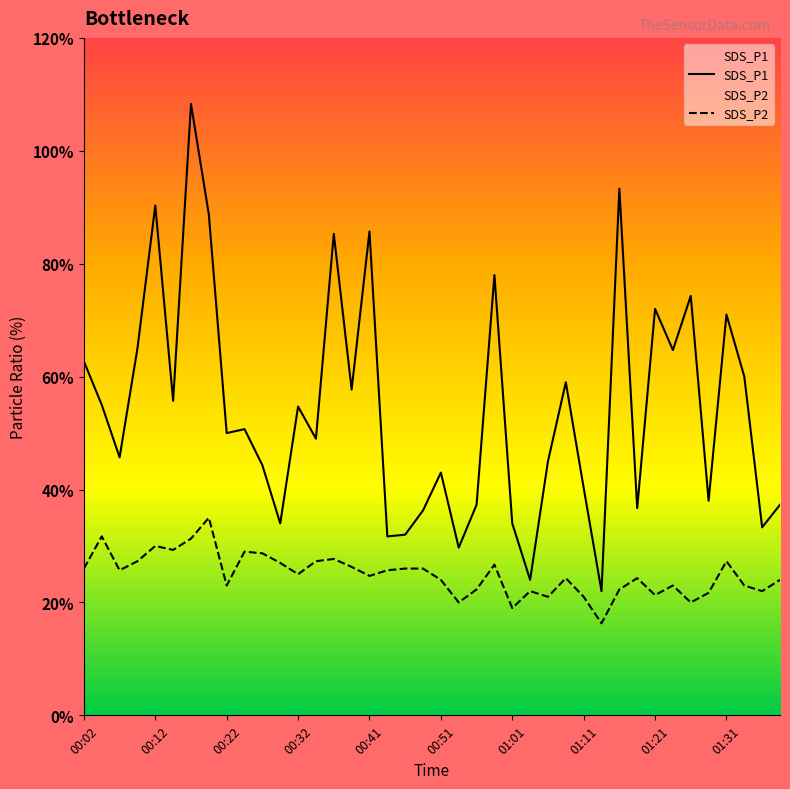

List the labels in order of SDS_P1 value, largest first.

00:17, 01:16, 00:12, 00:19, 00:41, 00:36, 00:59, 01:26, 01:21, 01:31, 00:09, 01:24, 00:02, 01:34, 01:09, 00:39, 00:14, 00:04, 00:32, 00:24, 00:22, 00:34, 00:07, 01:06, 00:27, 00:51, 01:11, 01:29, 00:56, 01:39, 01:19, 00:49, 00:29, 01:01, 01:36, 00:46, 00:44, 00:54, 01:04, 01:14